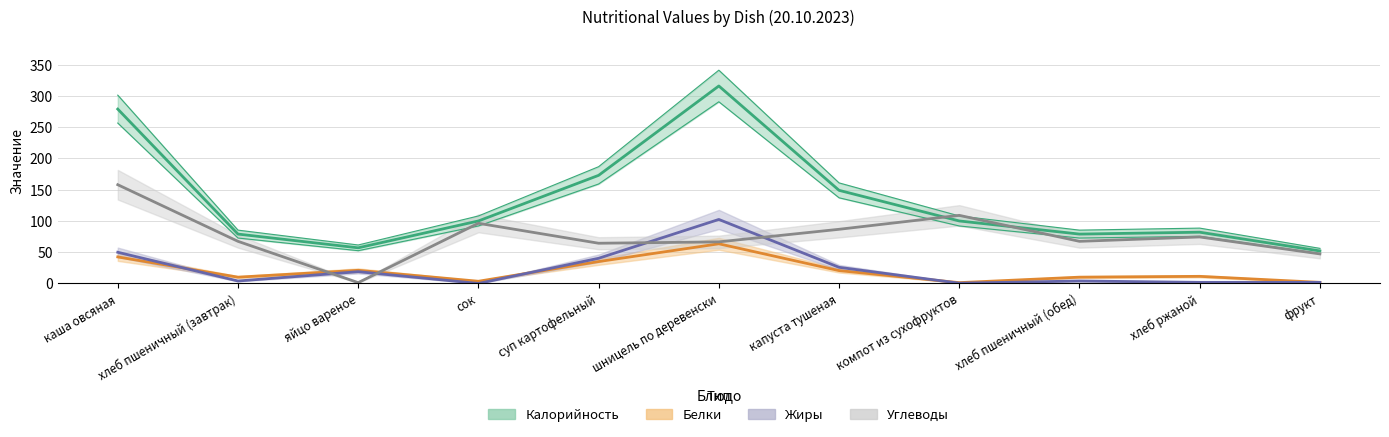

How many lines are shown in the chart?

4